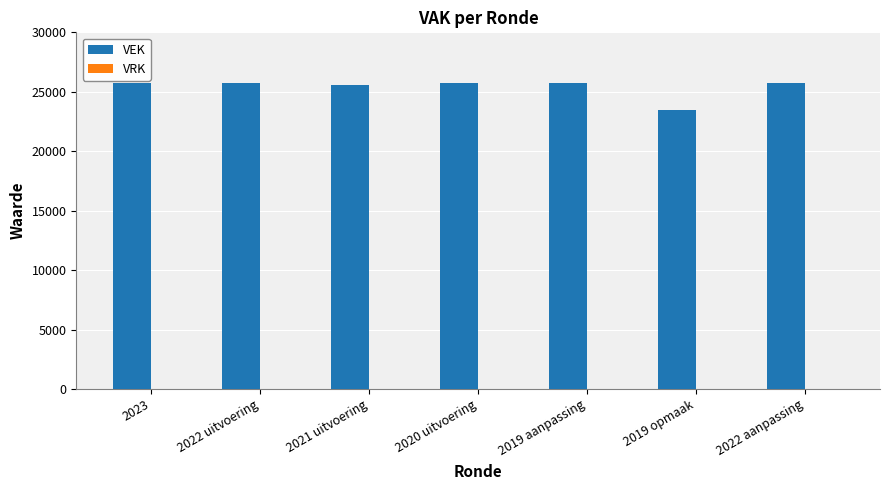

What is the label of the 1st bar from the left?

2023